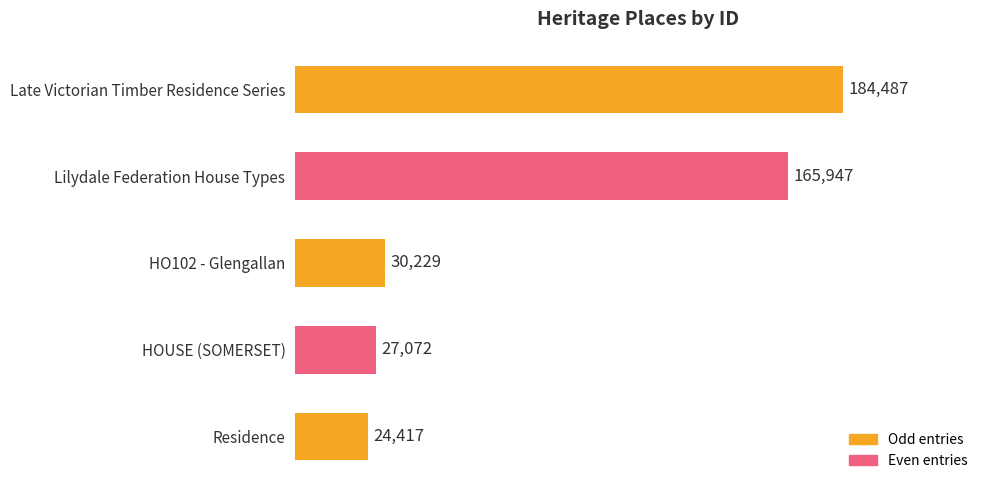

List the labels in order of value, smallest first.

Residence, HOUSE (SOMERSET), HO102 - Glengallan, Lilydale Federation House Types, Late Victorian Timber Residence Series